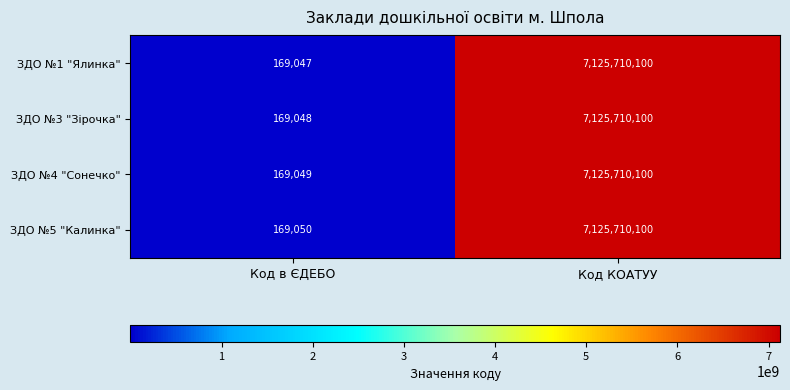

At which label does ЗДО №5 "Калинка" reach its peak?

Код КОАТУУ